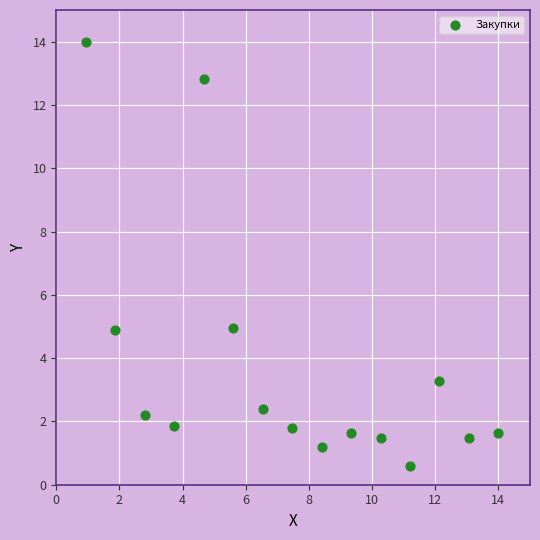

What is the range of Y values (max minus min)?

13.4